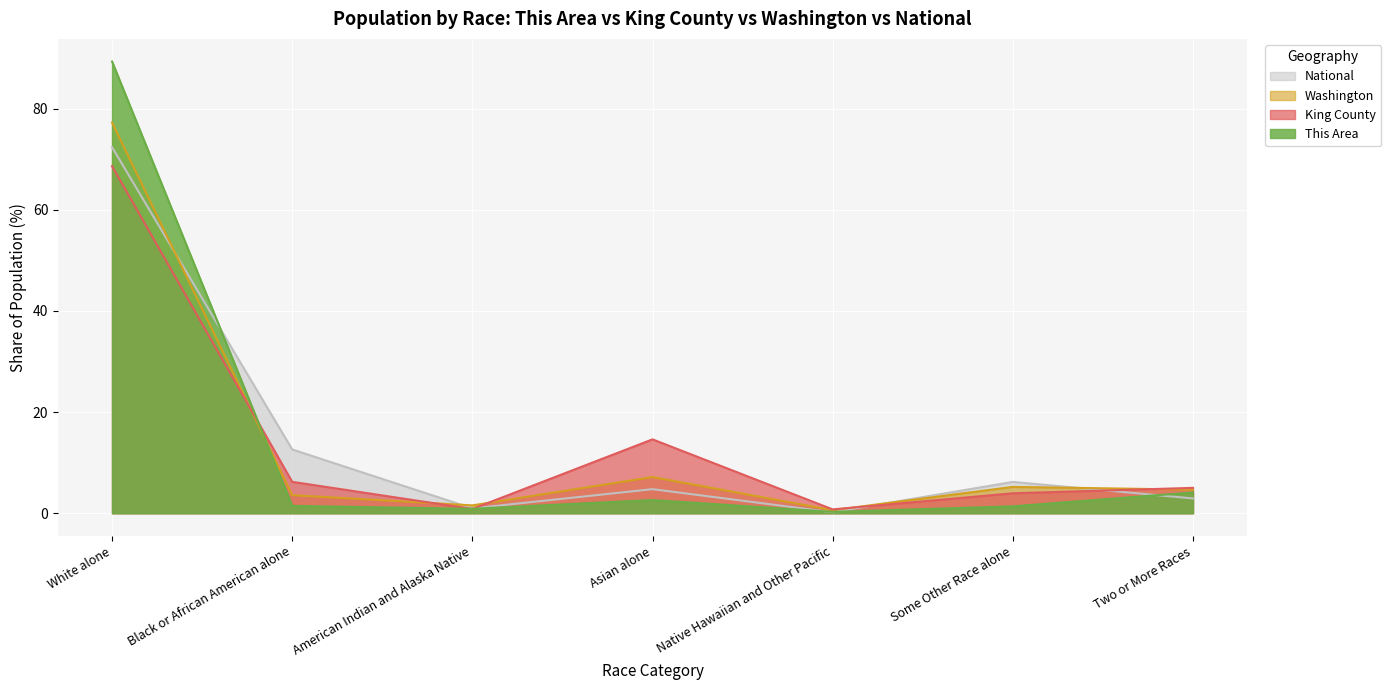

How many lines are shown in the chart?

4